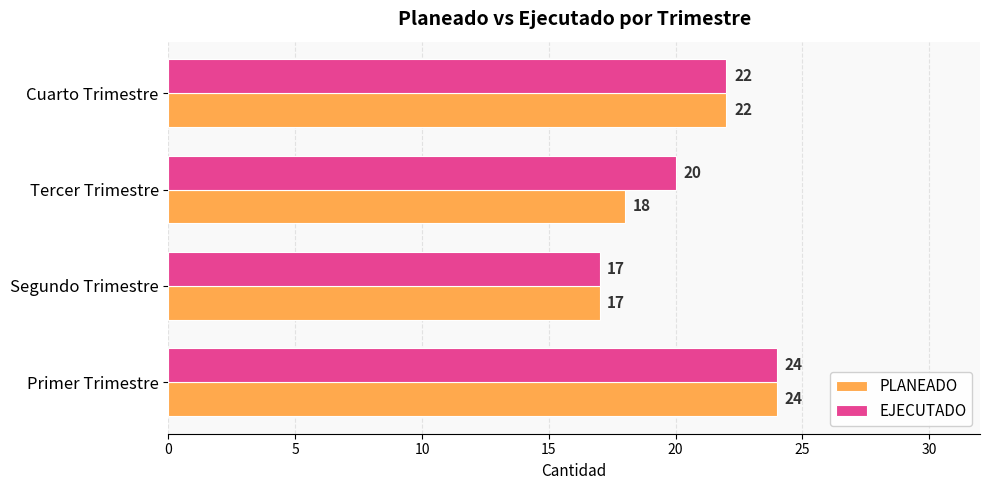

Rank the categories by EJECUTADO value from highest to lowest.

Primer Trimestre, Cuarto Trimestre, Tercer Trimestre, Segundo Trimestre